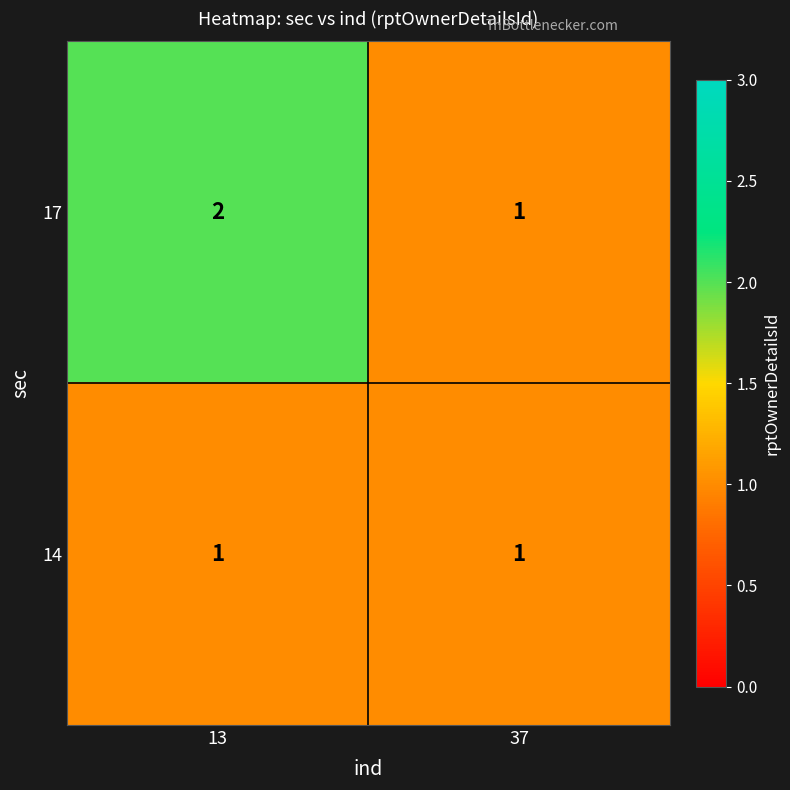

Rank the series by their average value, from lowest to highest.

14, 17